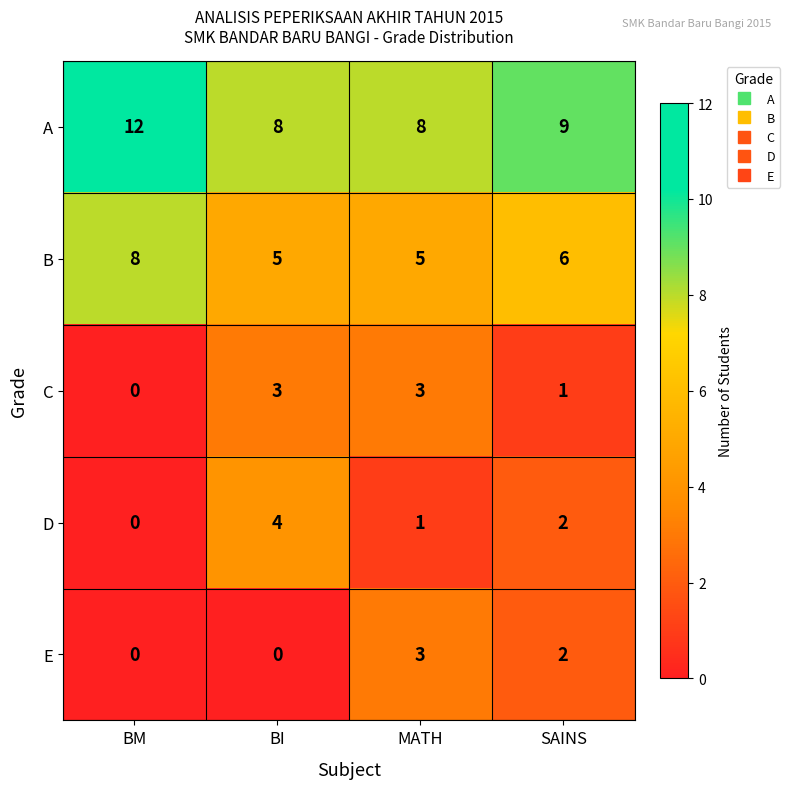

What is the approximate value of A at BI?

8